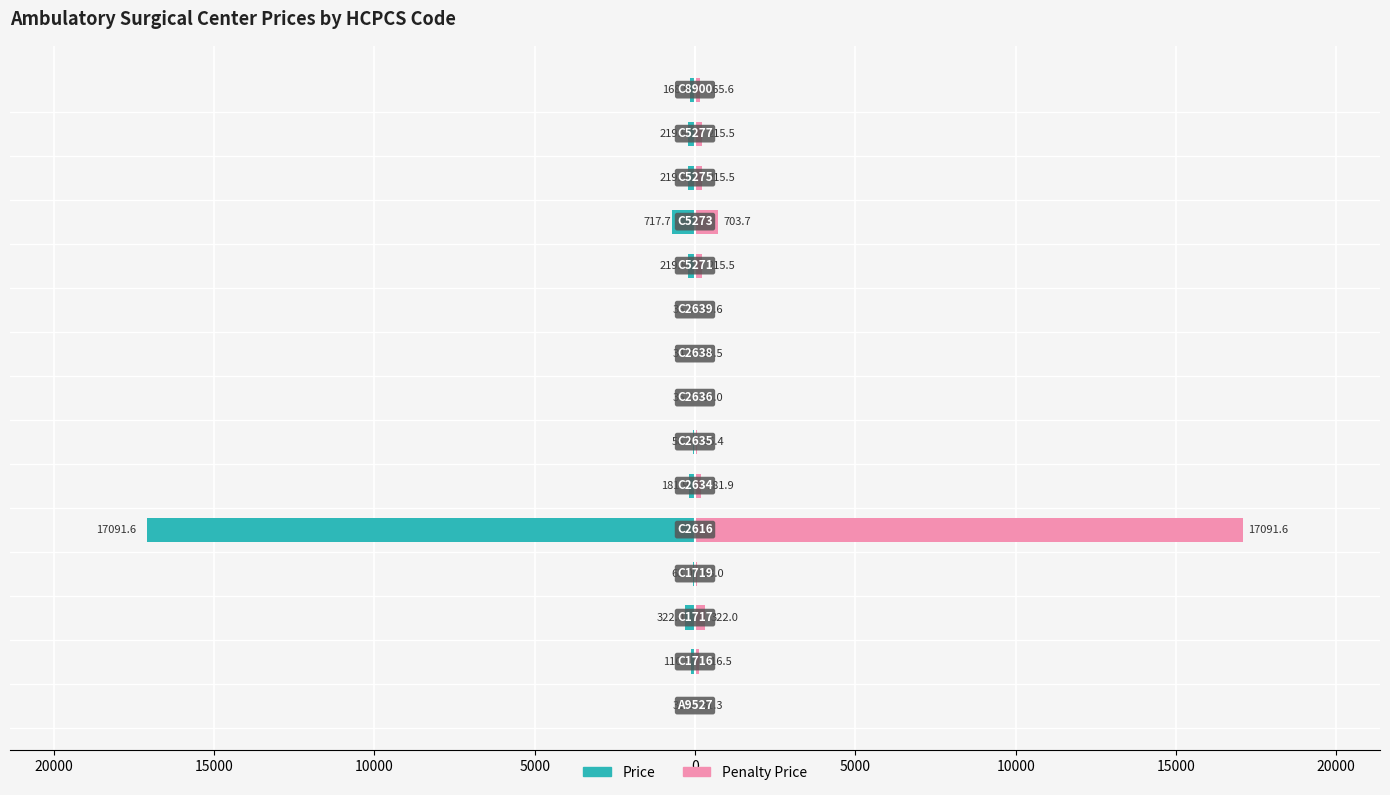

Rank the series by their maximum value, from highest to lowest.

Penalty Price, Price